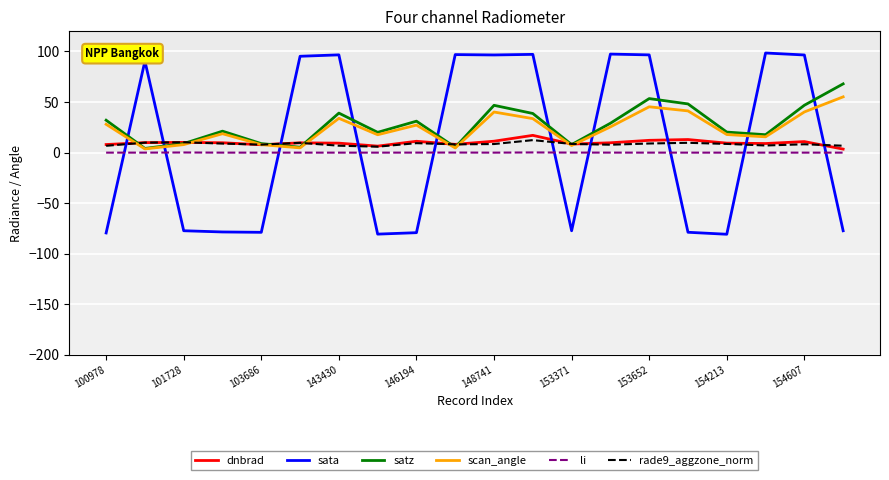

True or false: sata and satz intersect in this chart.

True